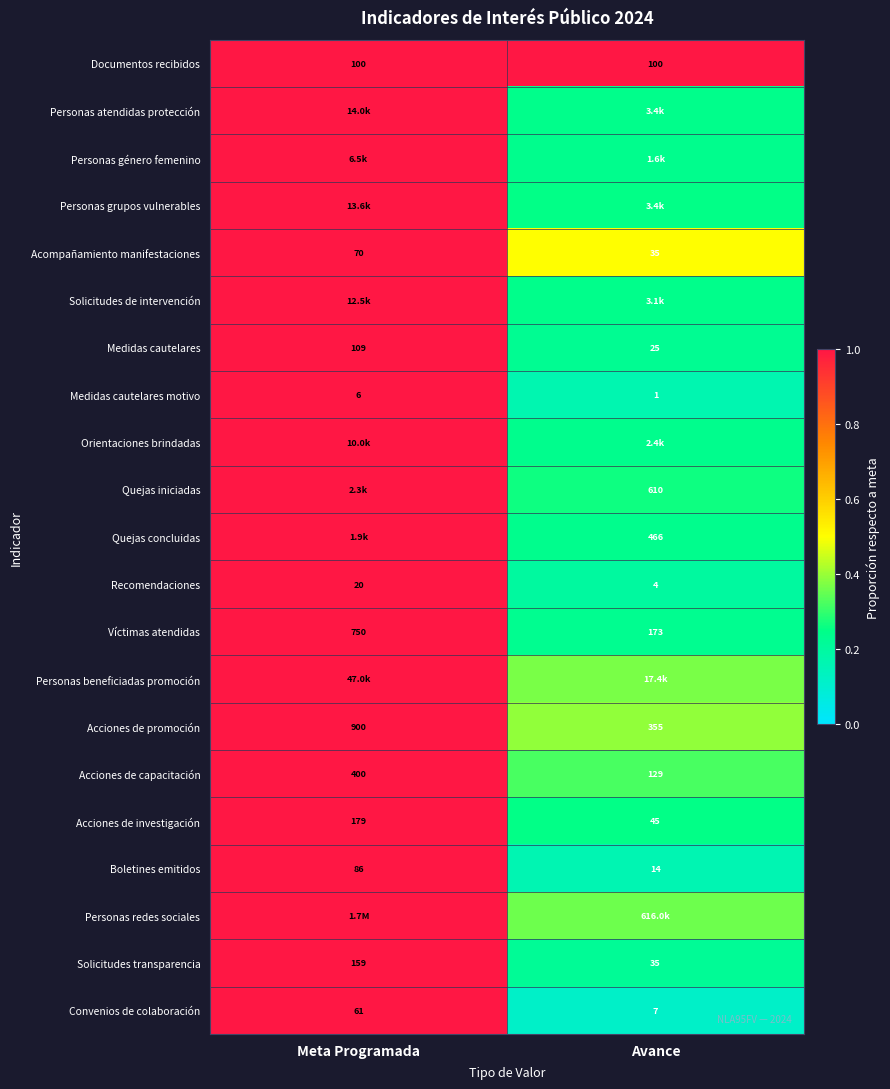

Is it true that Acciones de investigación equals 0.1 at Avance?

False